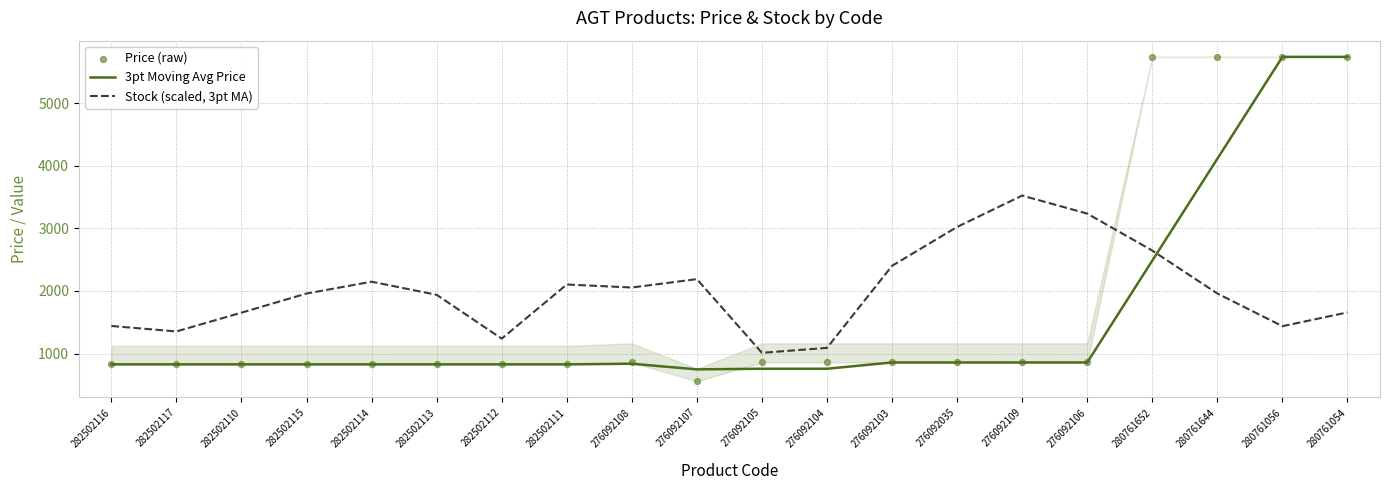

Which series contains the highest Y value?

3pt Moving Avg Price